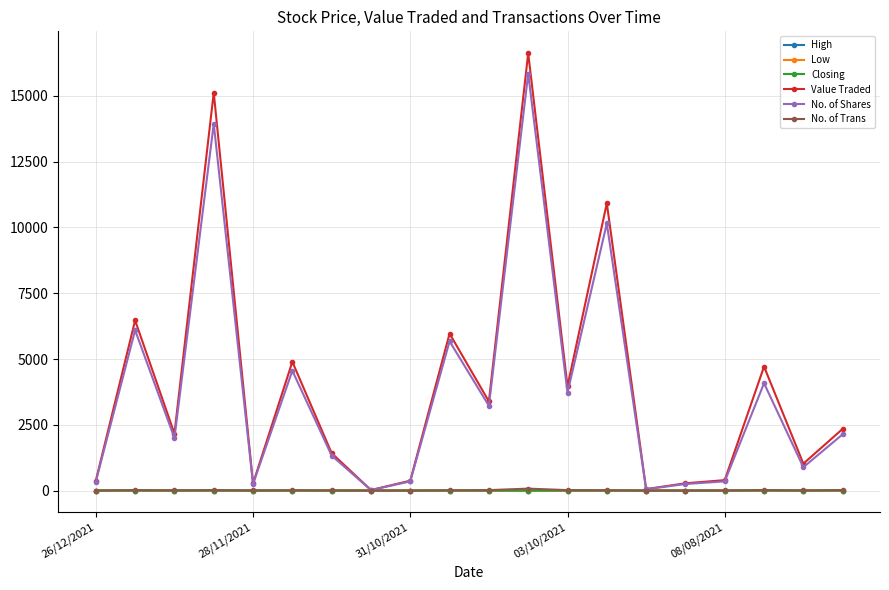

How many data points does each series have?

20